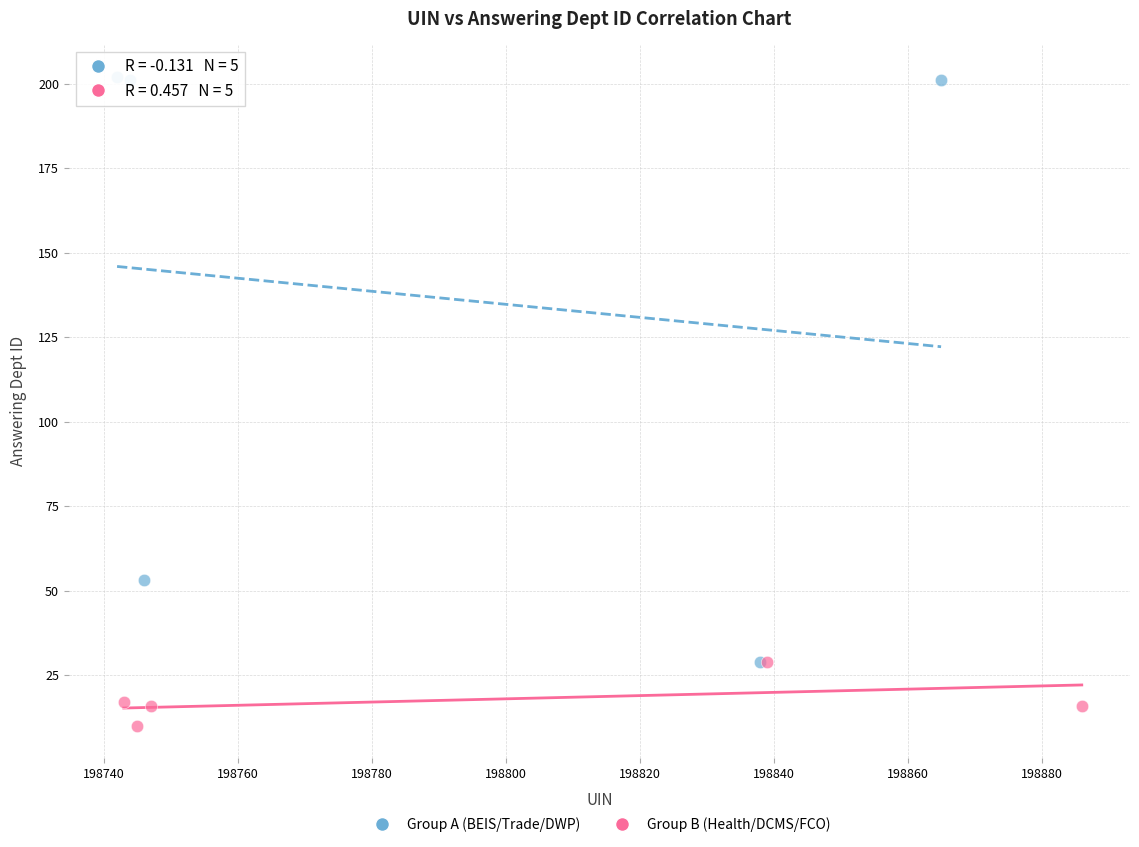

Which series has the largest Y range (max minus min)?

Group A (BEIS/Trade/DWP)